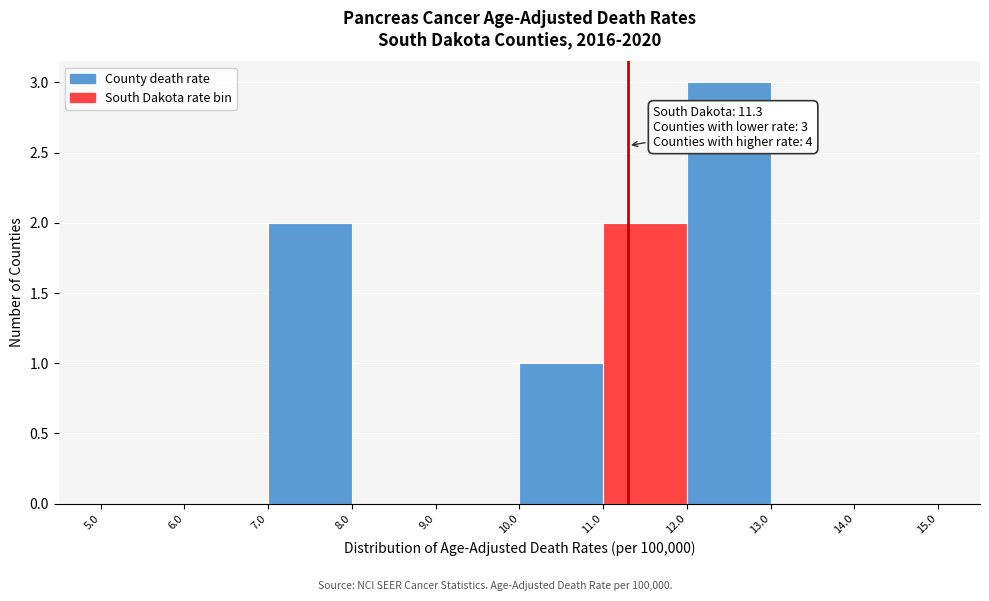

Over which range of the x-axis is the bar tallest?

12.0 to 13.0